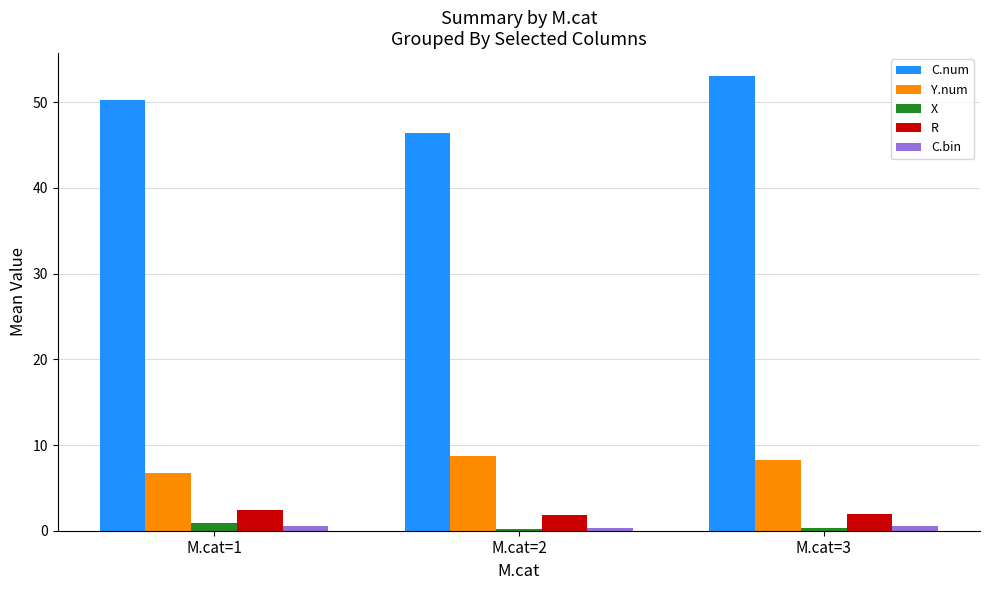

Which series has the widest spread of values?

C.num